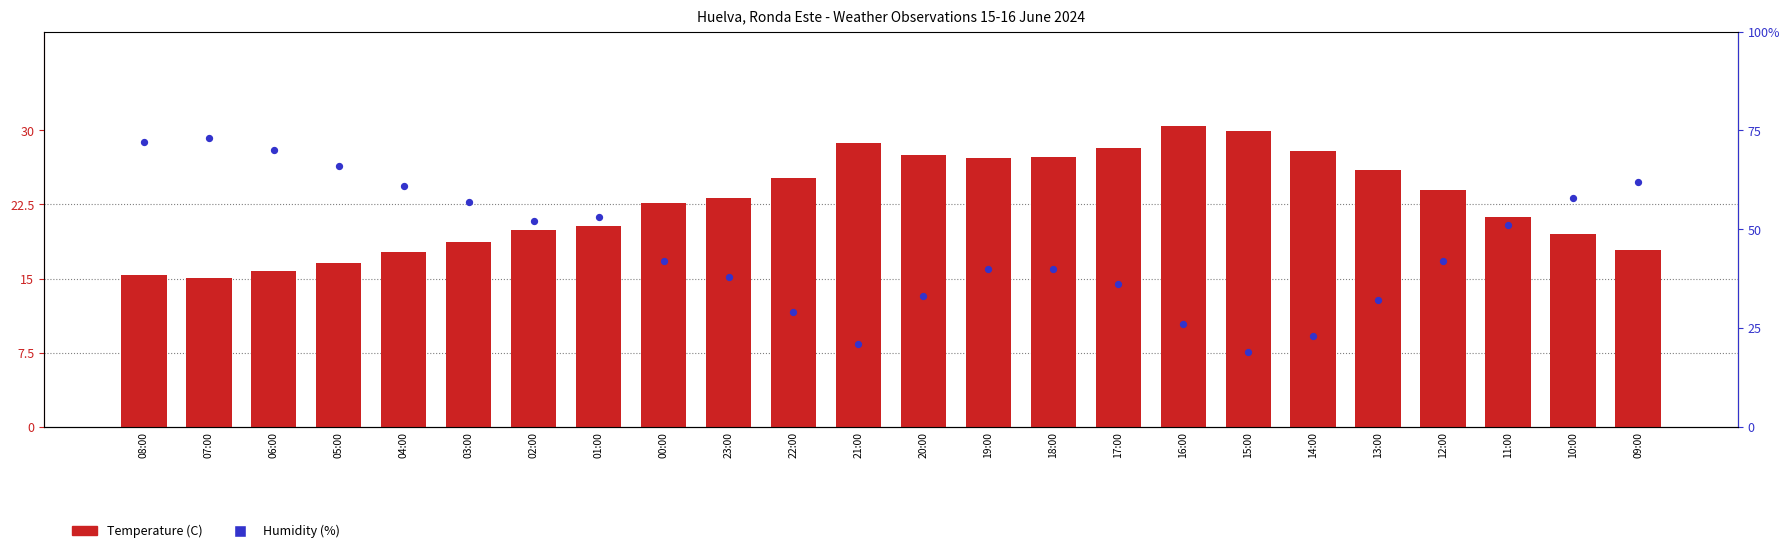

Which series reaches the maximum Y coordinate?

Humidity (%)